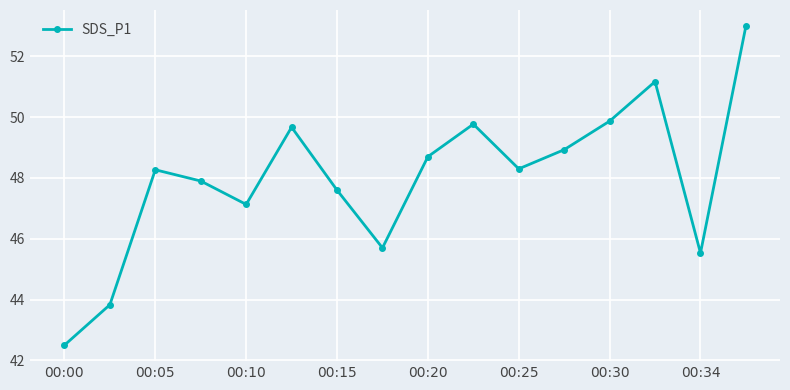

What is the difference between the second highest and minimum values?

8.7